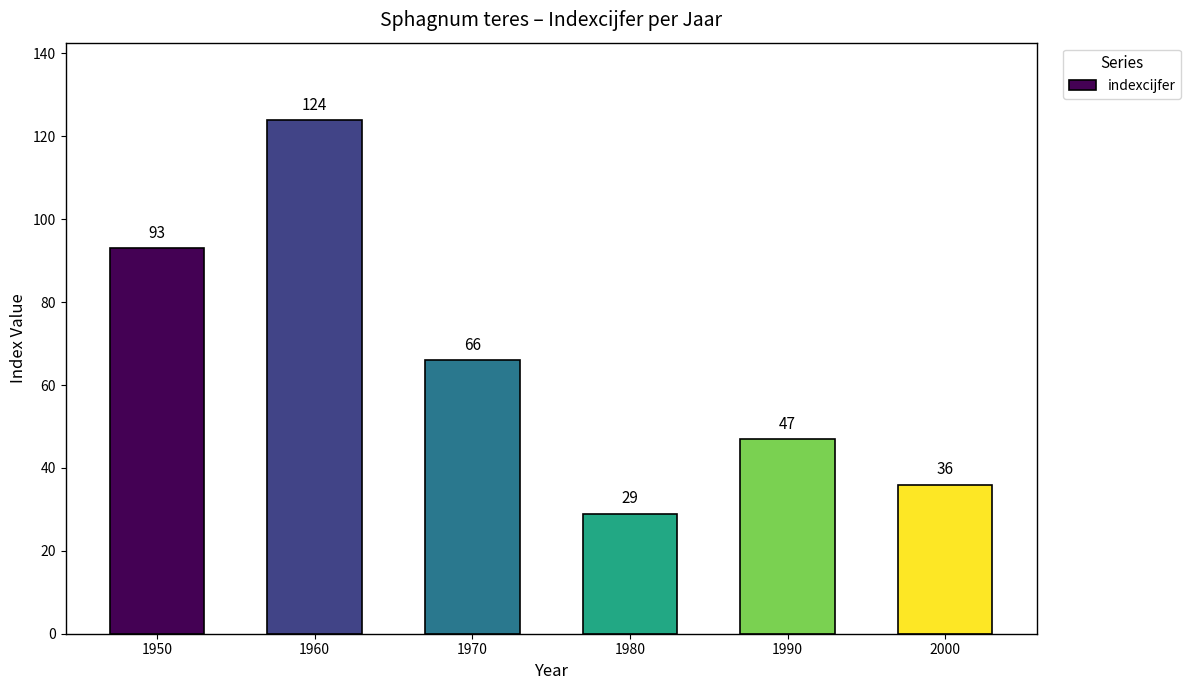

Rank the categories by value from lowest to highest.

1980, 2000, 1990, 1970, 1950, 1960